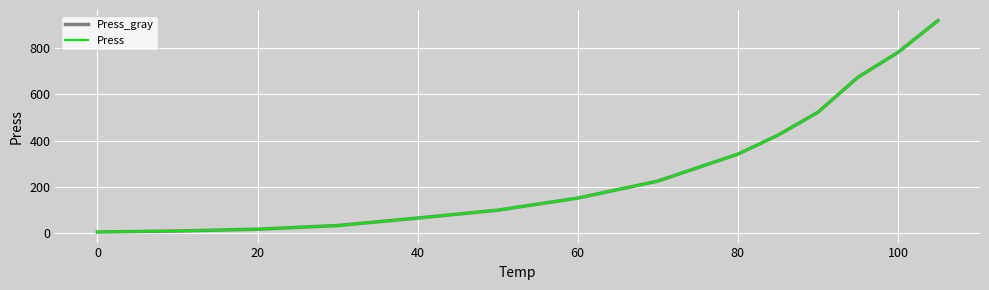

Does the chart display data point markers on the line(s)?

No